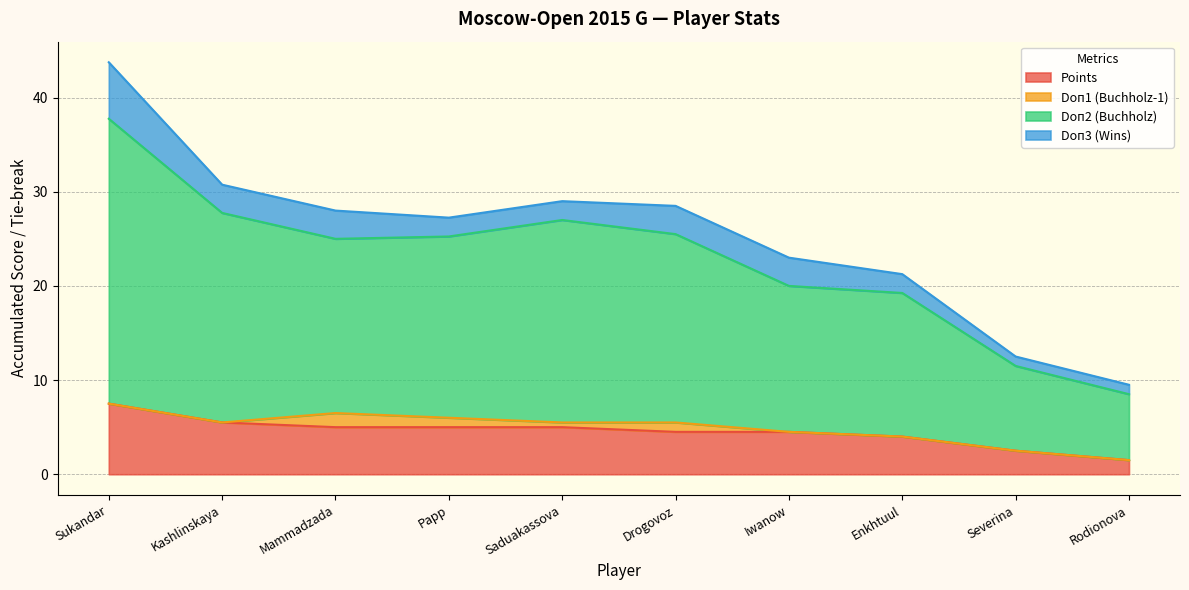

What is the difference between the Points values at Kashlinskaya and Sukandar?

2.0